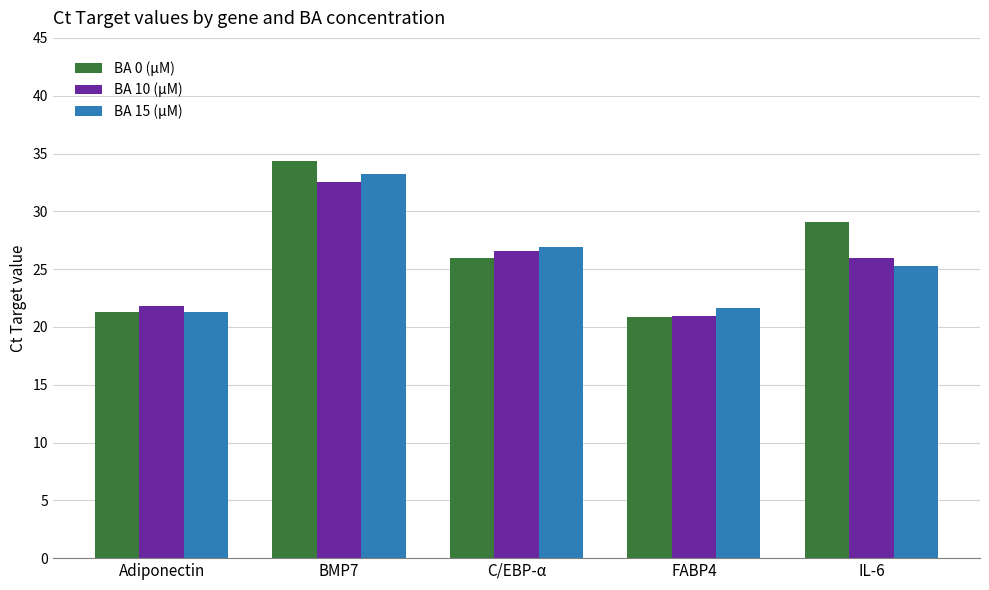

At which category is the sum across all series the highest?

BMP7